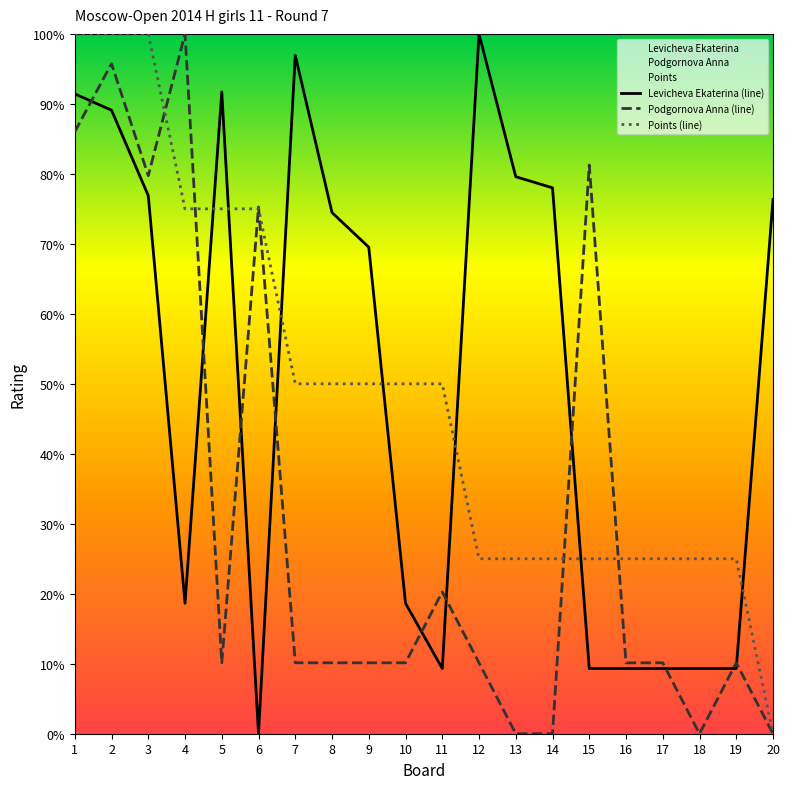

Rank the series by their maximum value, from lowest to highest.

Levicheva Ekaterina (line), Podgornova Anna (line), Points (line)